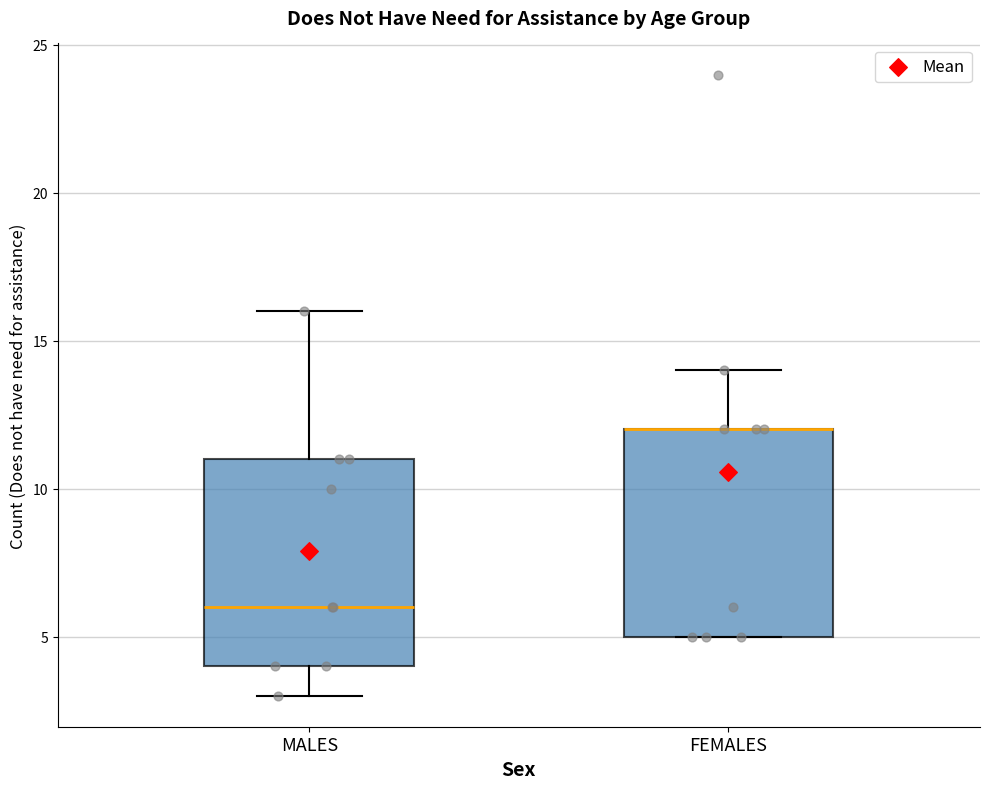

Reading left to right, read every box against the y-axis: the position of its median line, the range the box covers, and the ends of its whiskers. The values are not printed on the chart, so give them approximately, as read against the axis.

MALES: median 6, box 4 to 11, whiskers 3 to 16
FEMALES: median 12 (drawn on the box's upper edge), box 5 to 12, whiskers 5 to 14